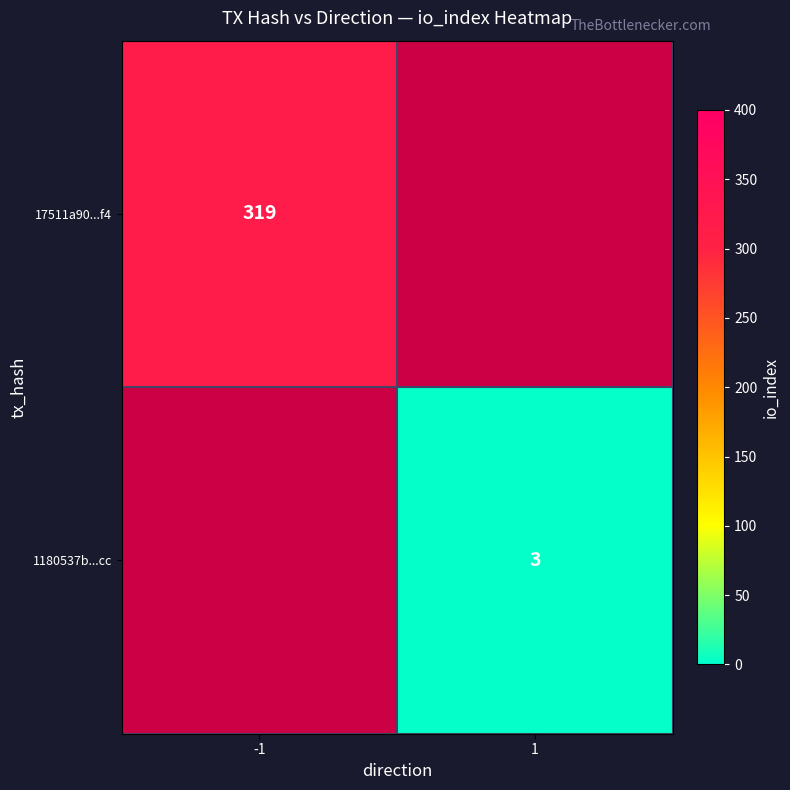

The value of 1180537b...cc at 1 is 5. True or false?

False